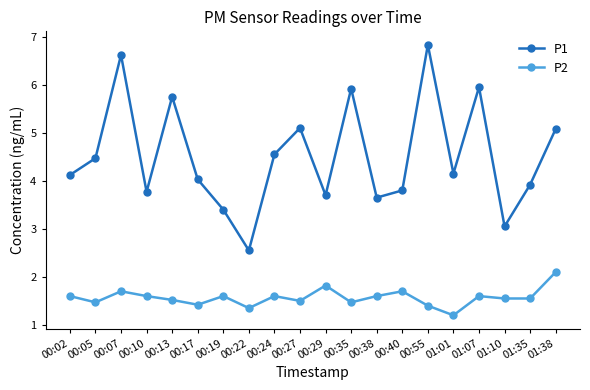

Where is the first local maximum for P1?

00:07